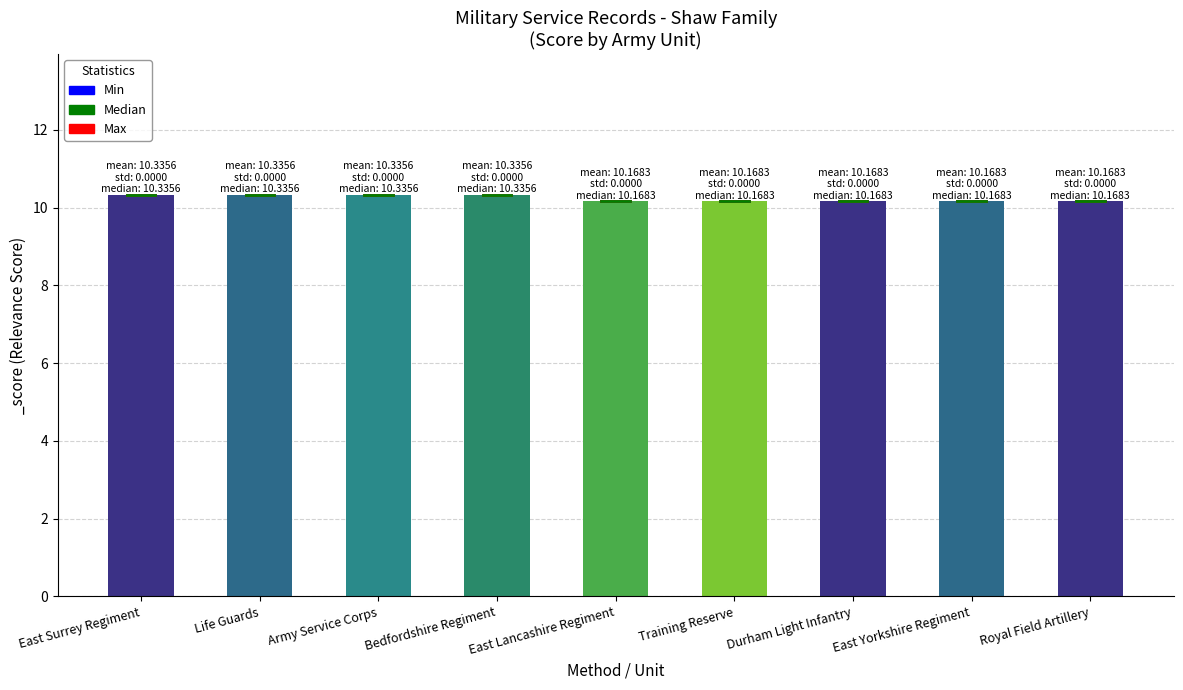

Reading right to left, extract all data points from this chart.

Royal Field Artillery=10.2	East Yorkshire Regiment=10.2	Durham Light Infantry=10.2	Training Reserve=10.2	East Lancashire Regiment=10.2	Bedfordshire Regiment=10.3	Army Service Corps=10.3	Life Guards=10.3	East Surrey Regiment=10.3